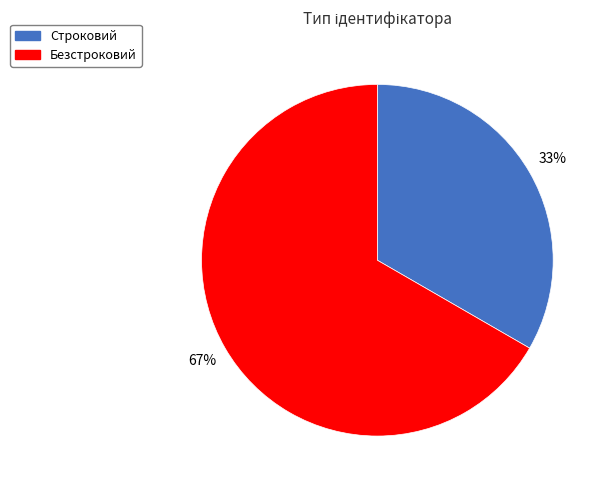

To the nearest percent, what portion does Безстроковий represent?

67%